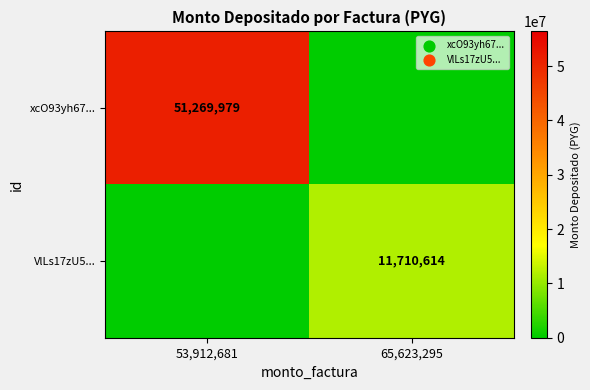

Is the value of VlLs17zU5... at 65,623,295 greater than the value of xcO93yh67... at 53,912,681?

No